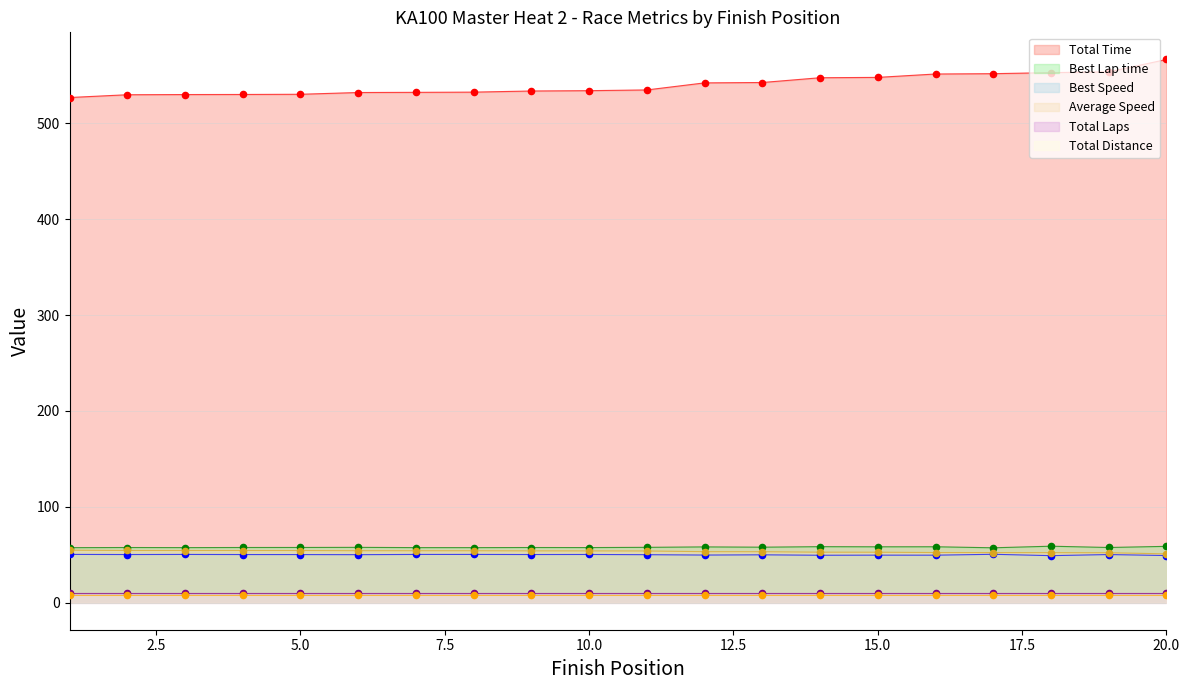

Which series has the largest total across all categories?

Total Time